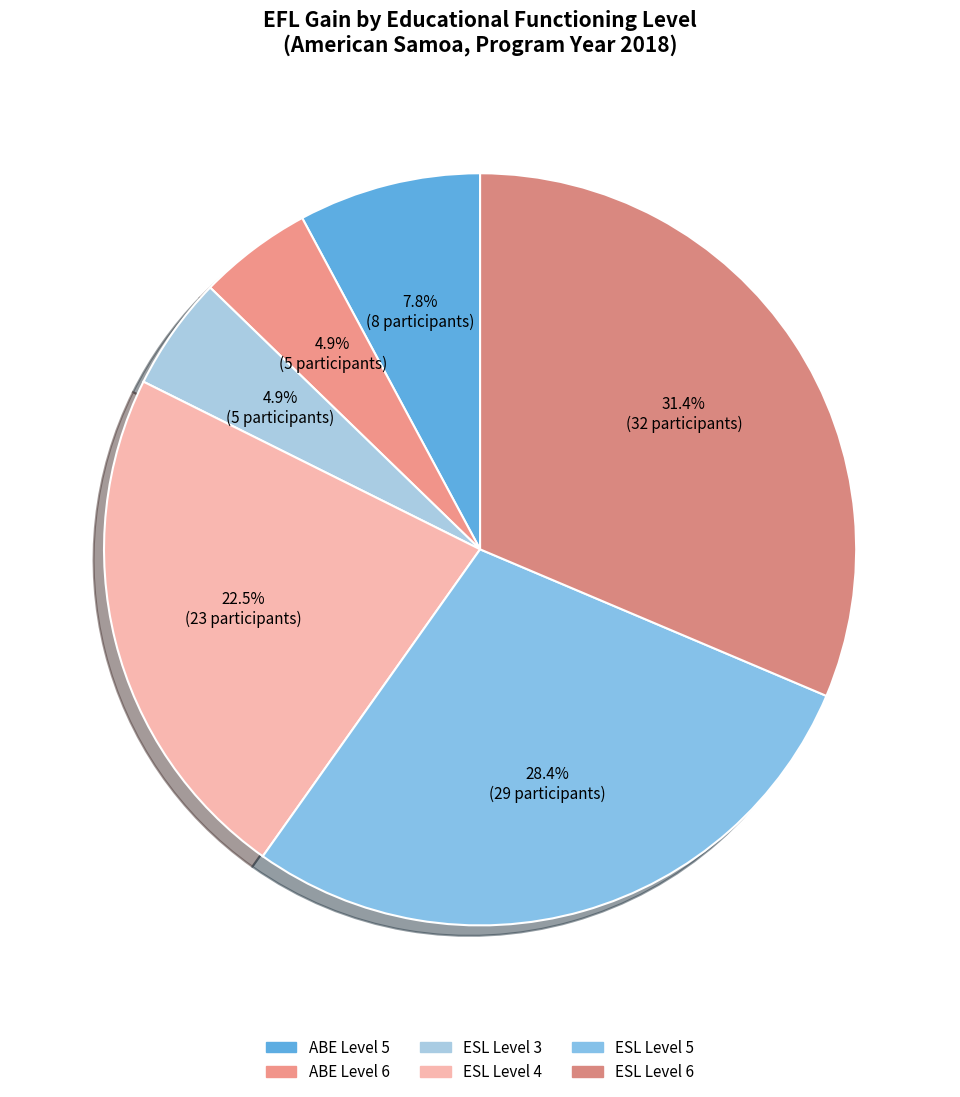

To the nearest percent, what is the difference between the ESL Level 5 and ESL Level 3 slice percentages?

24%